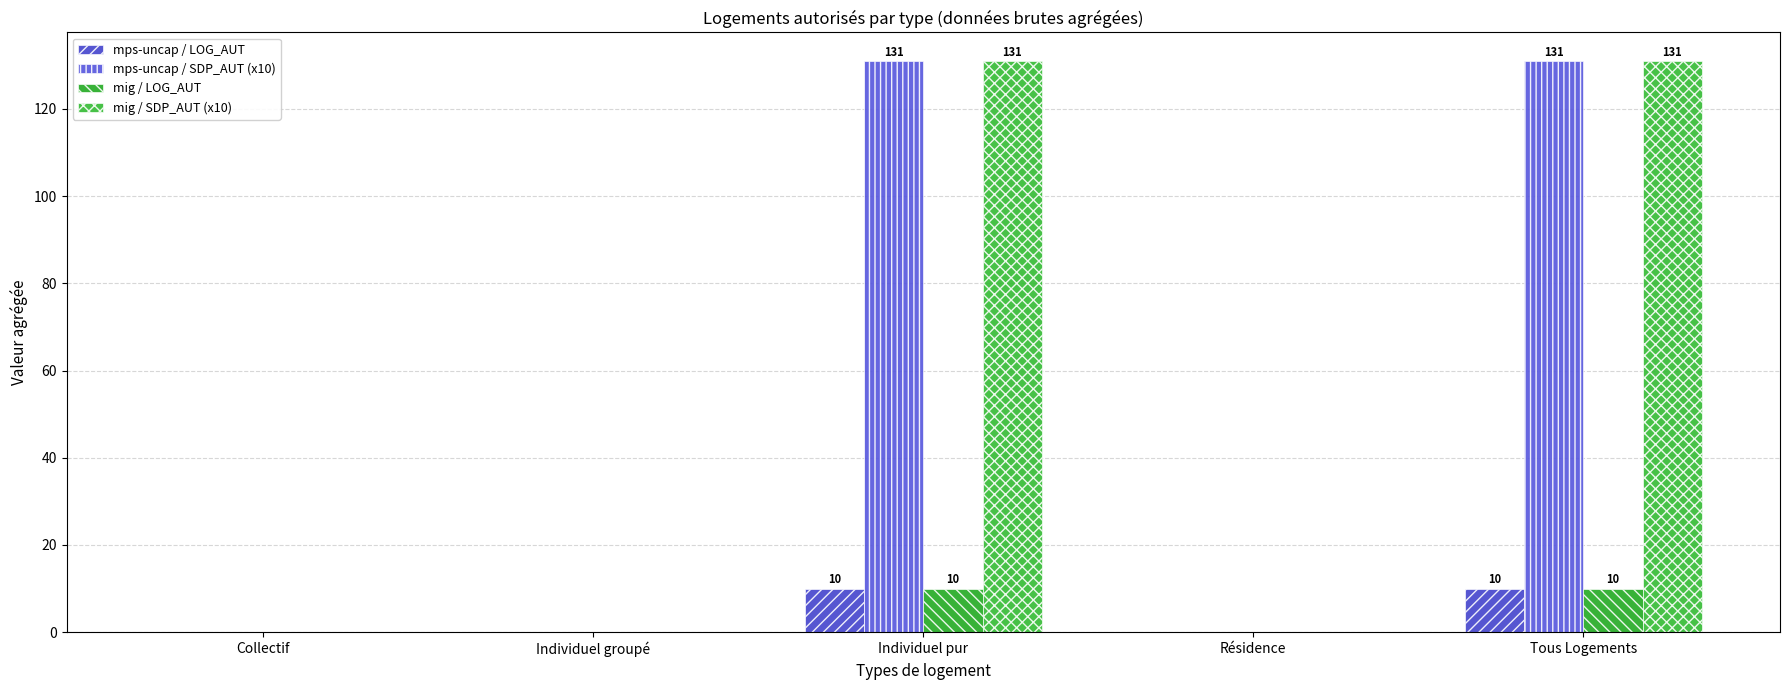

Count the number of categories in the chart.

5